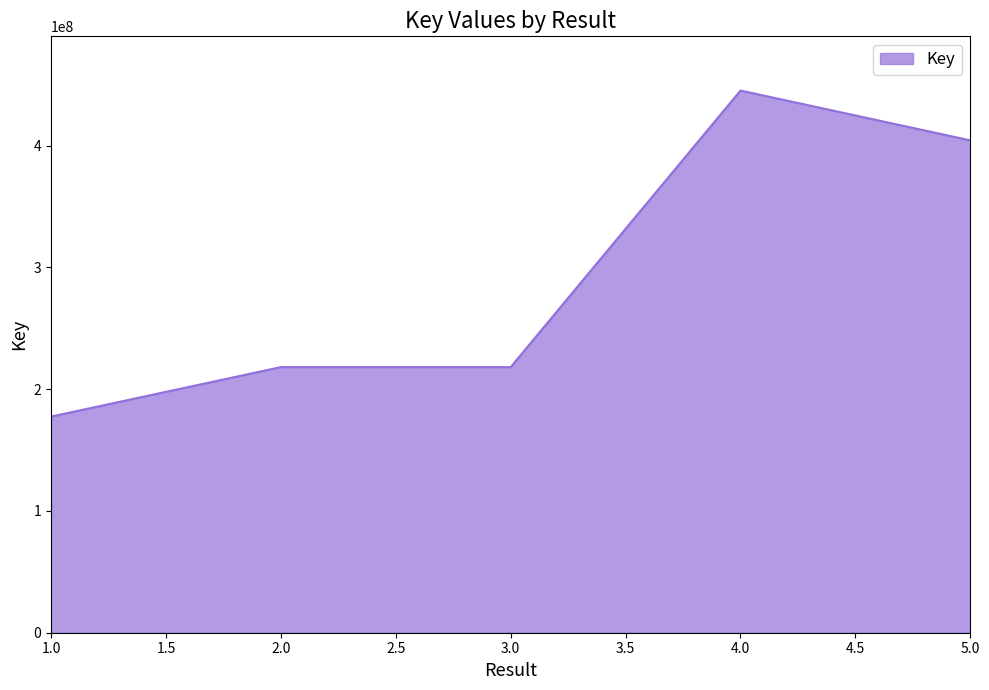

The value at 4.0 is 213952189. True or false?

False